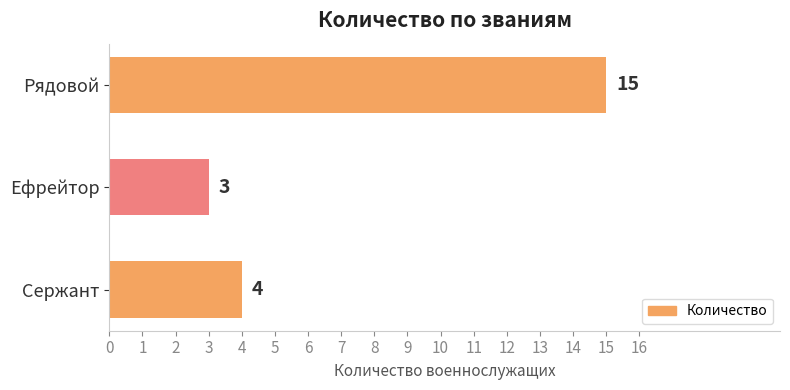

How many values are below 4?

1